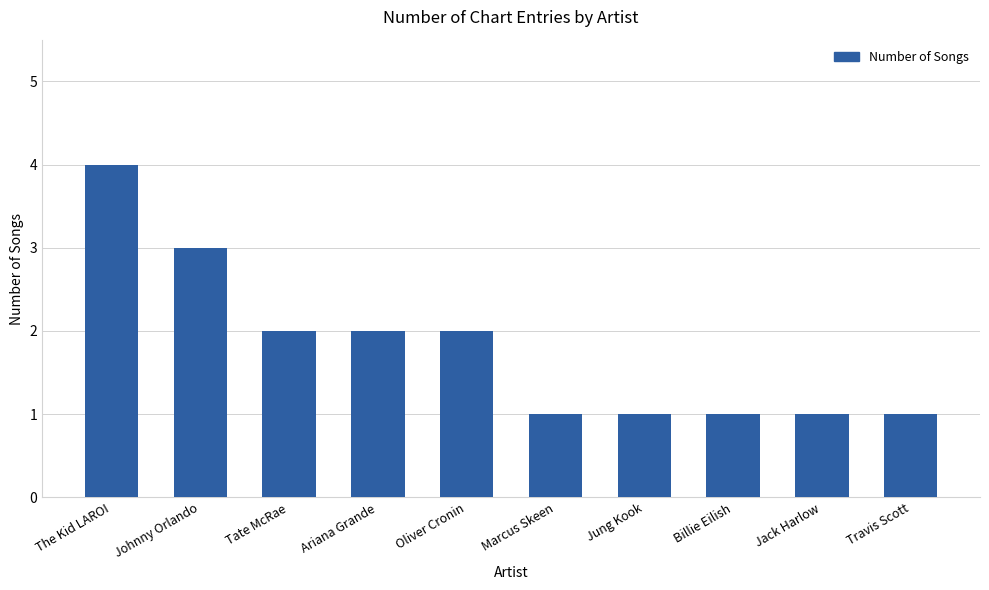

How many values are below 2?

5